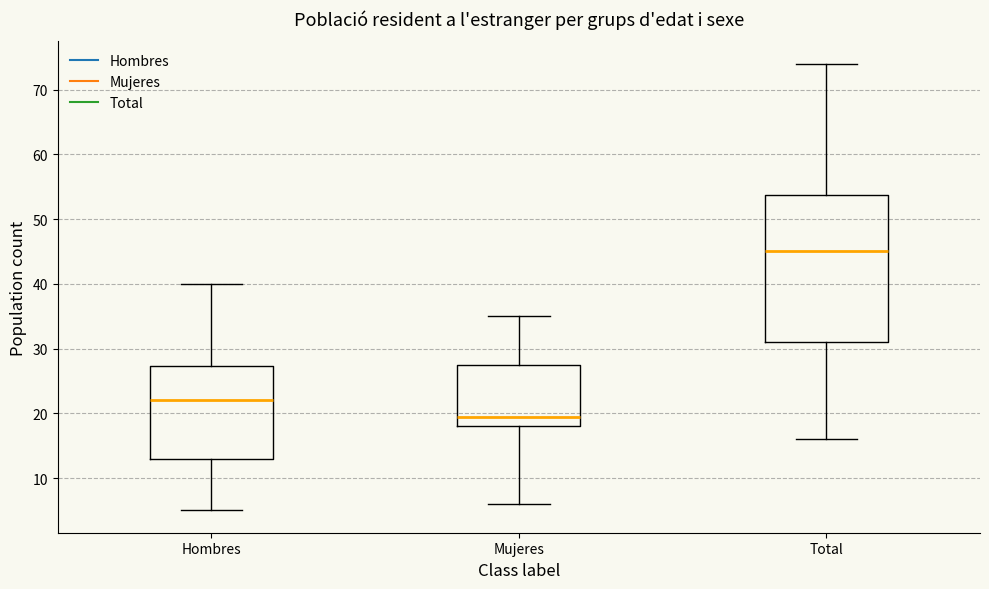

Reading left to right, read every box against the y-axis: the position of its median line, the range the box covers, and the ends of its whiskers. The values are not printed on the chart, so give them approximately, as read against the axis.

Hombres: median 22, box 13 to 27, whiskers 5 to 40
Mujeres: median 20, box 18 to 28, whiskers 6 to 35
Total: median 45, box 31 to 54, whiskers 16 to 74